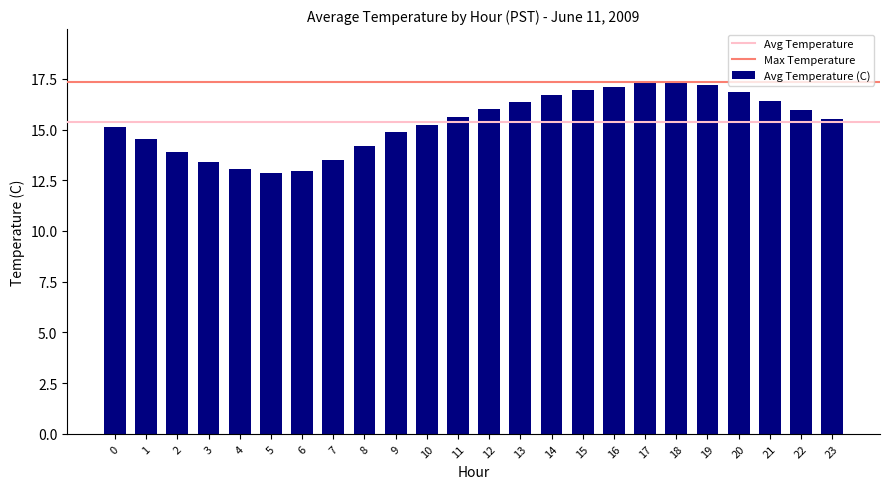

What is the minimum value shown in the chart?

12.9